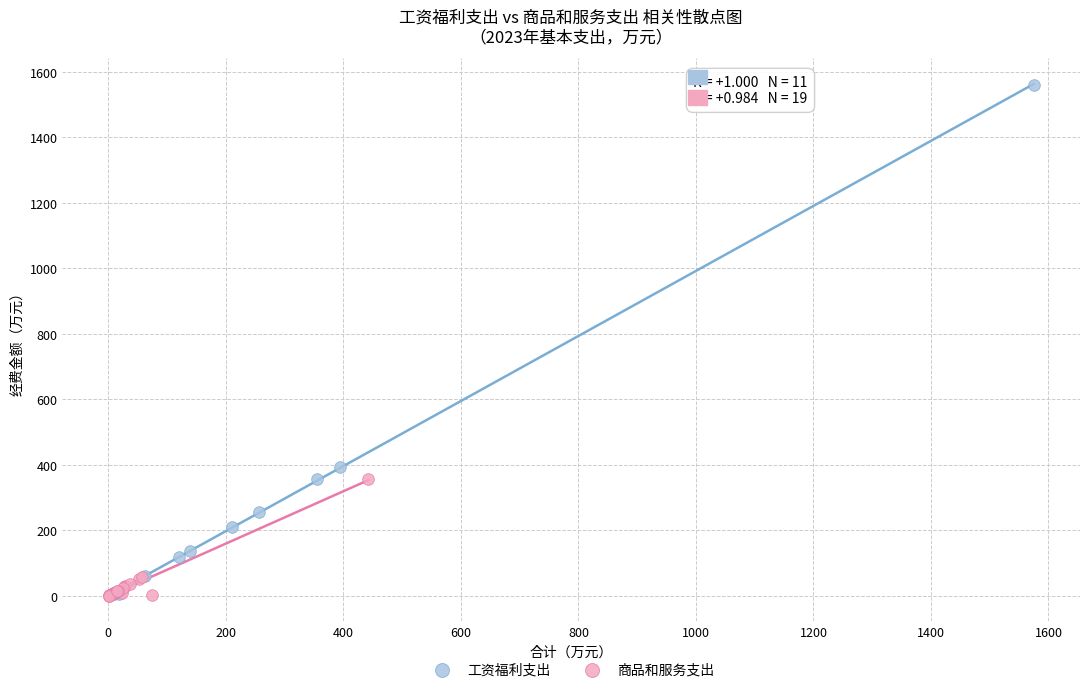

Which series has the widest spread of Y values?

工资福利支出